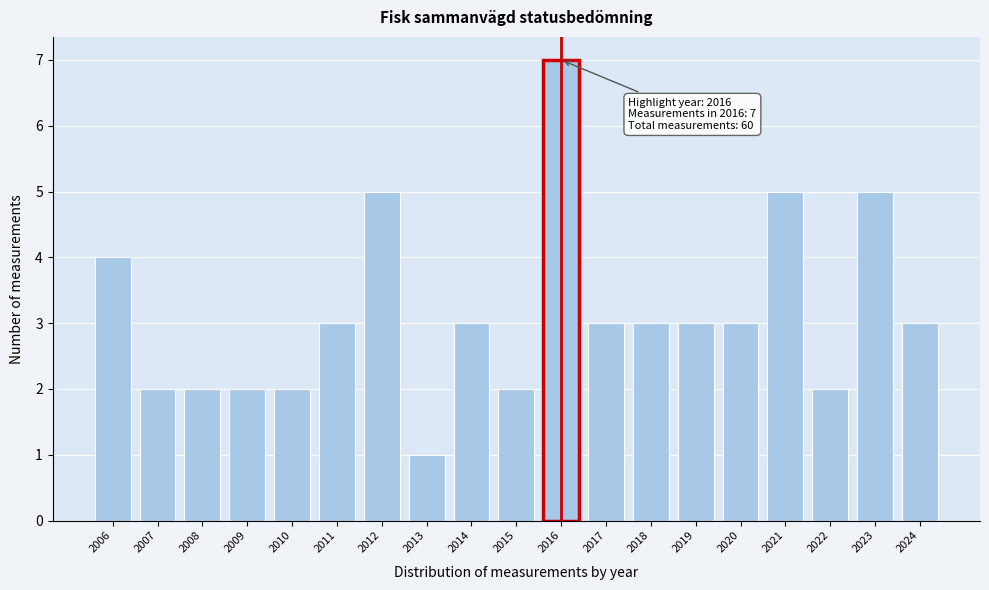

Reading right to left, extract all data points from this chart.

3	5	2	5	3	3	3	3	7	2	3	1	5	3	2	2	2	2	4